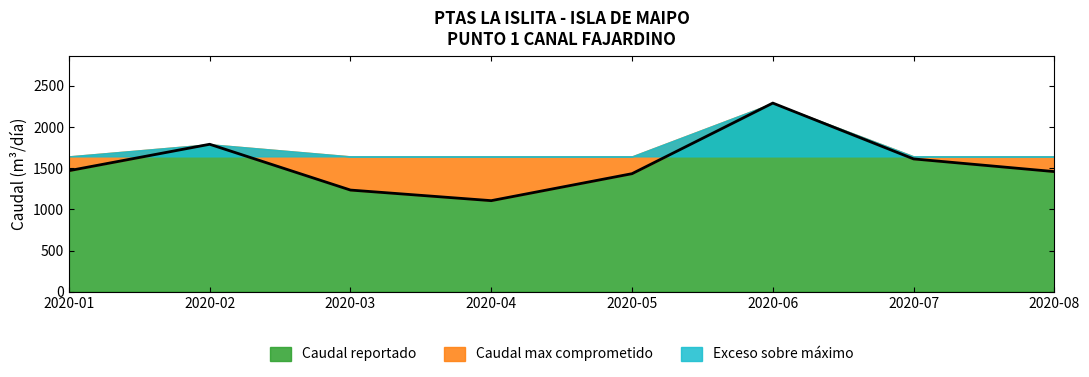

What is the ratio of the value at 2020-07 to the value at 2020-05?

1.1